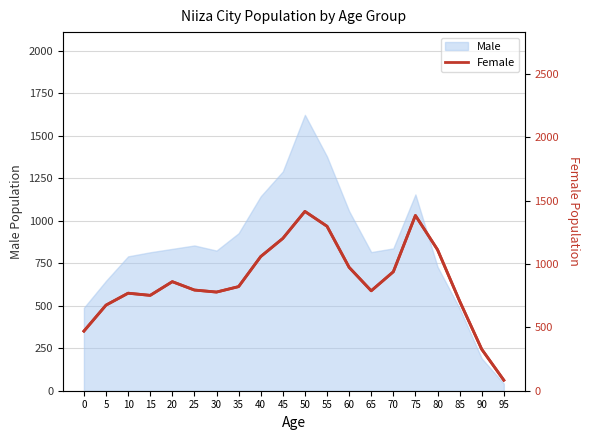

At which category does the data reach its first local valley?

15